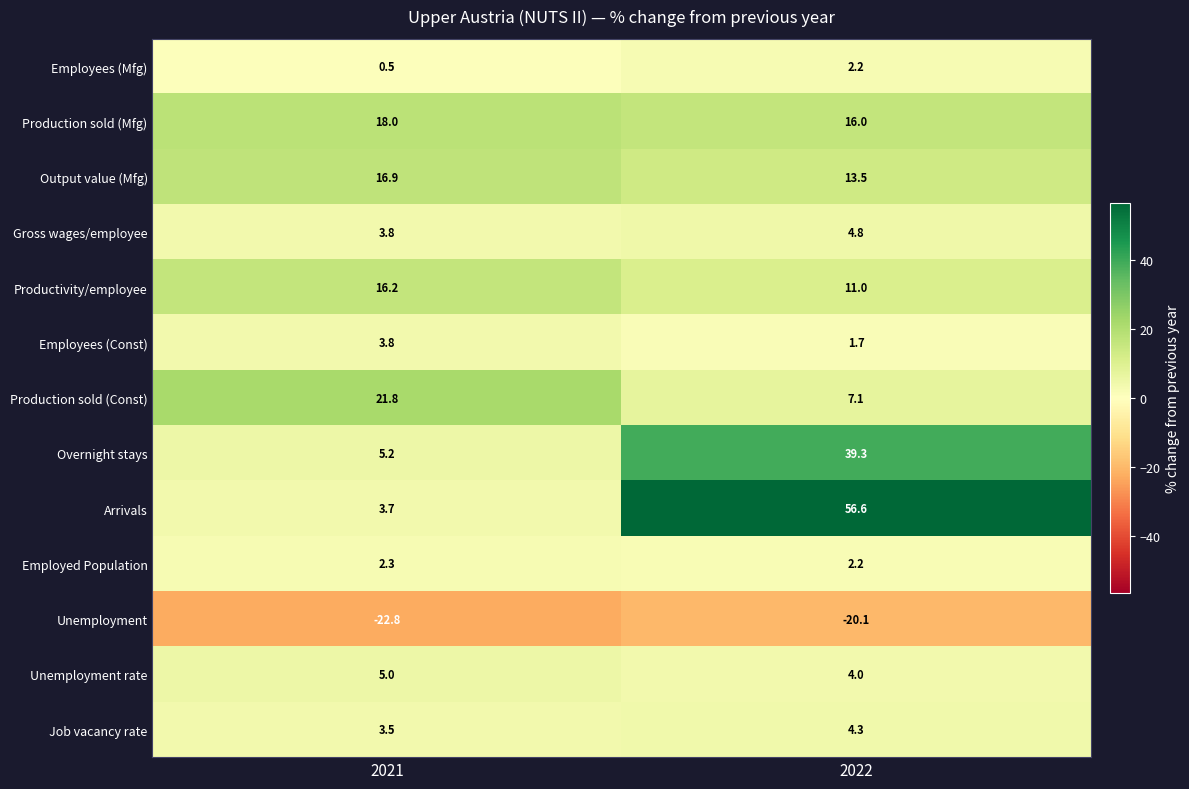

The Output value (Mfg) series shows 16.9 at 2021. True or false?

True